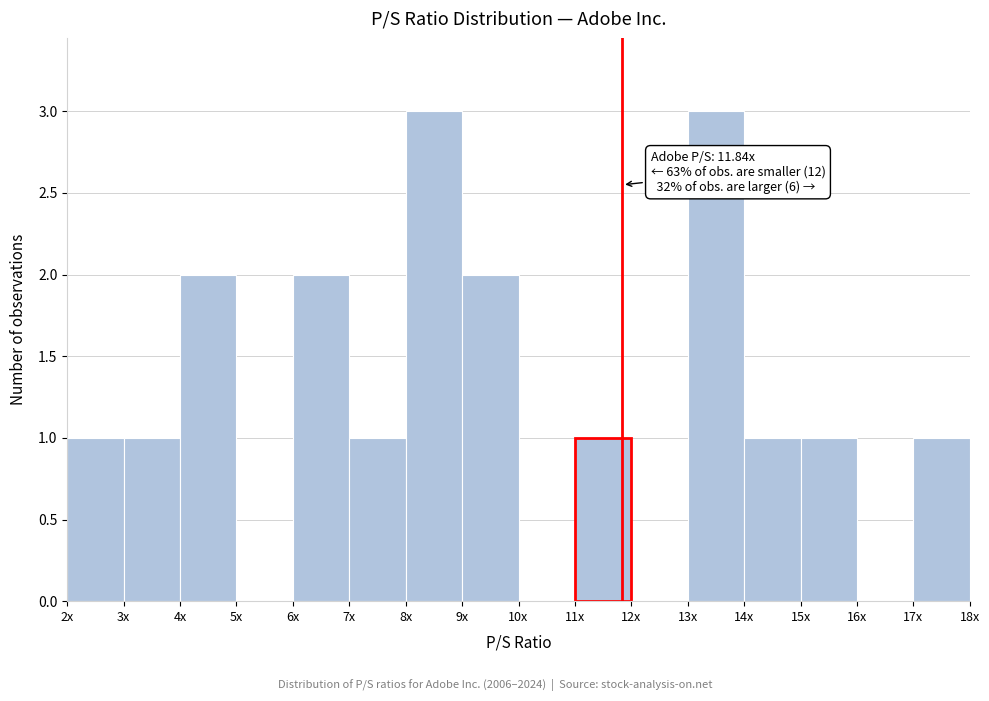

Reading left to right, what are all the values shown in this chart?

2x=1	3x=1	4x=2	5x=0	6x=2	7x=1	8x=3	9x=2	10x=0	11x=1	12x=0	13x=3	14x=1	15x=1	16x=0	17x=1